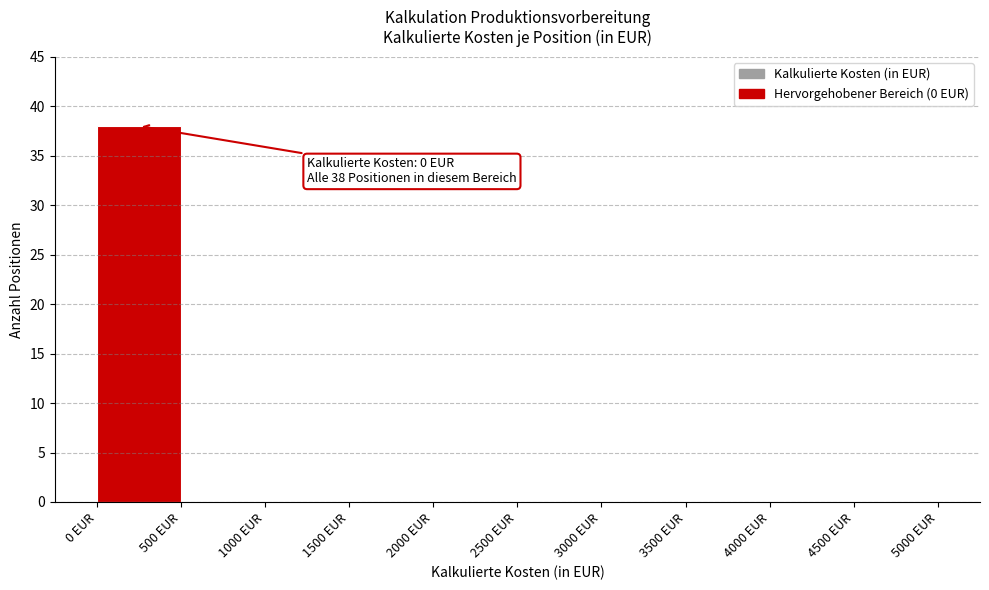

Which range on the x-axis has the tallest bar?

0 to 500